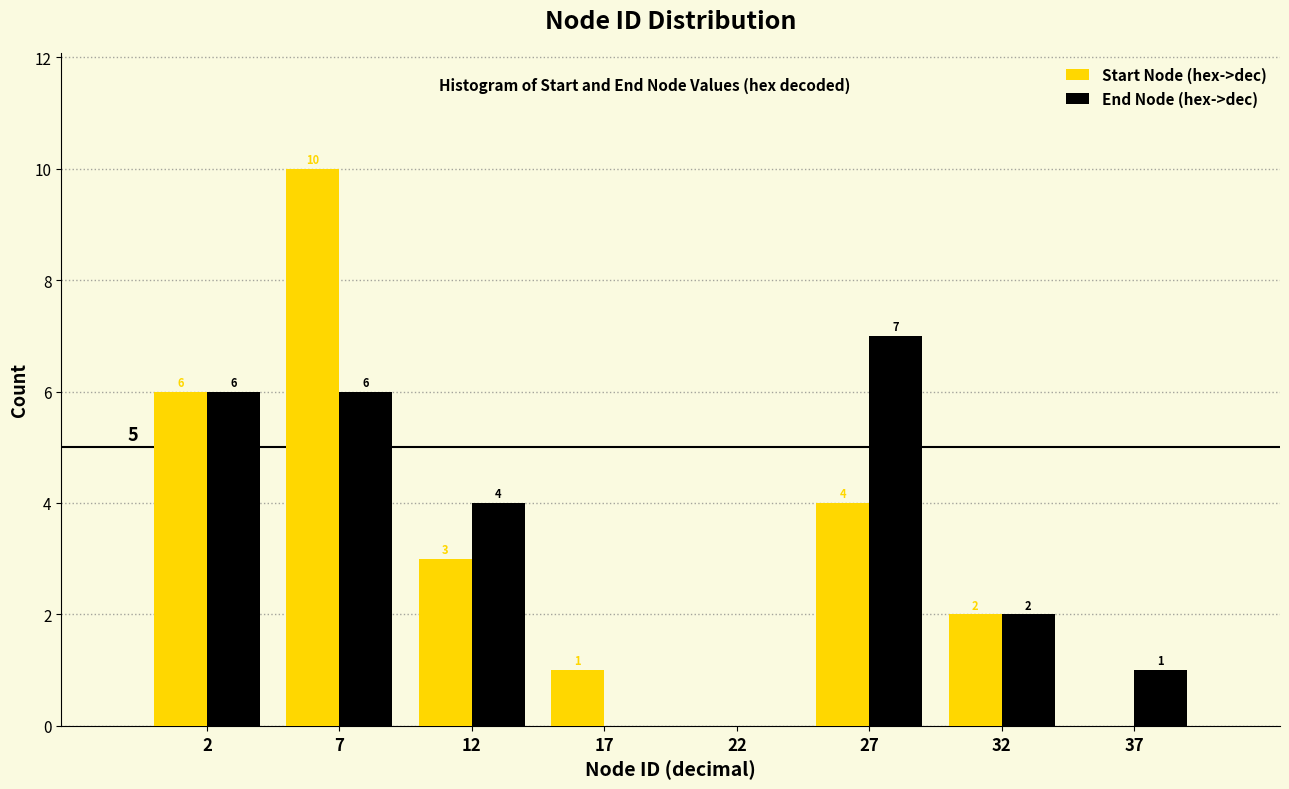

Reading left to right, list all the values displayed in this chart.

Start Node (hex->dec): 2=6	7=10	12=3	17=1	22=0	27=4	32=2	37=0
End Node (hex->dec): 2=6	7=6	12=4	17=0	22=0	27=7	32=2	37=1